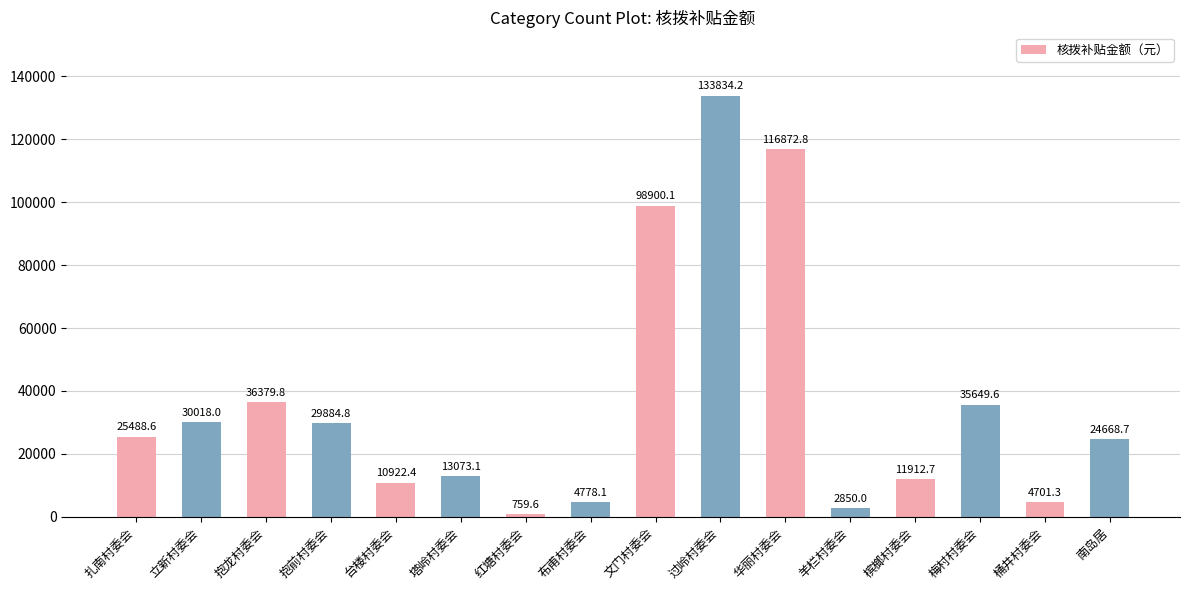

What is the difference between the values at 抱龙村委会 and 红塘村委会?

35620.2